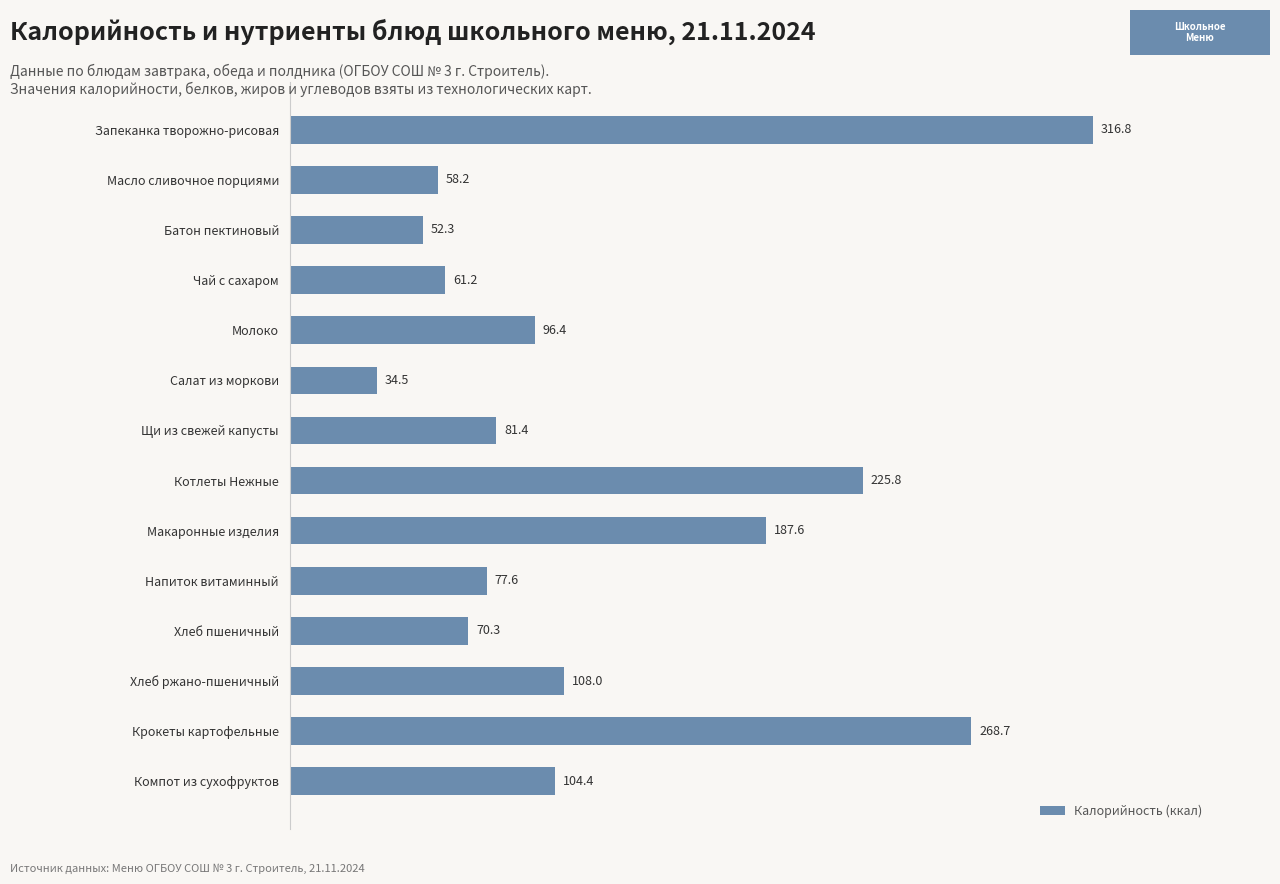

What is the change in value from Чай с сахаром to Молоко?

+35.2